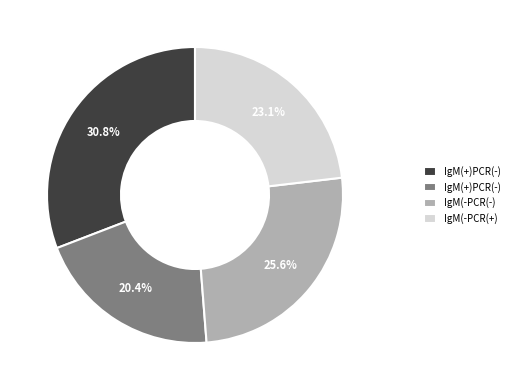

Does any single category account for the majority?

No